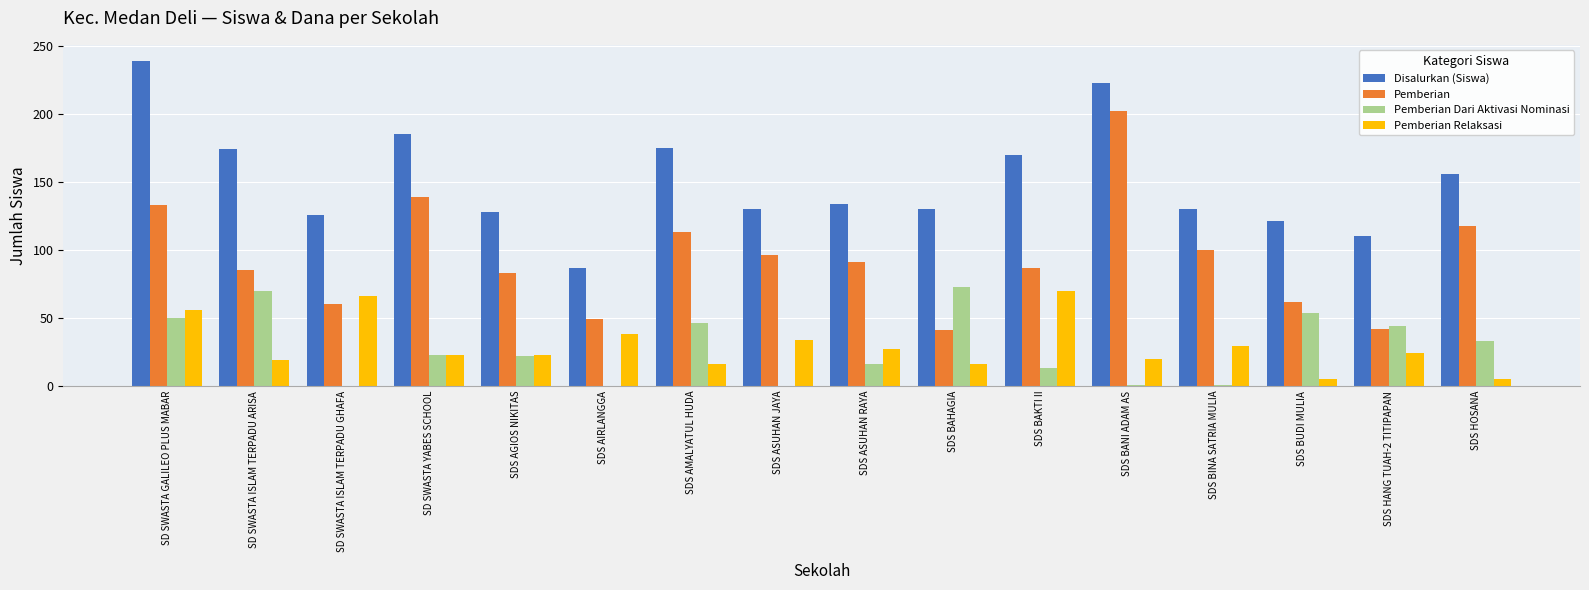

Is the value of Pemberian at SDS BINA SATRIA MULIA greater than the value of Pemberian Relaksasi at SD SWASTA ISLAM TERPADU ARISA?

Yes